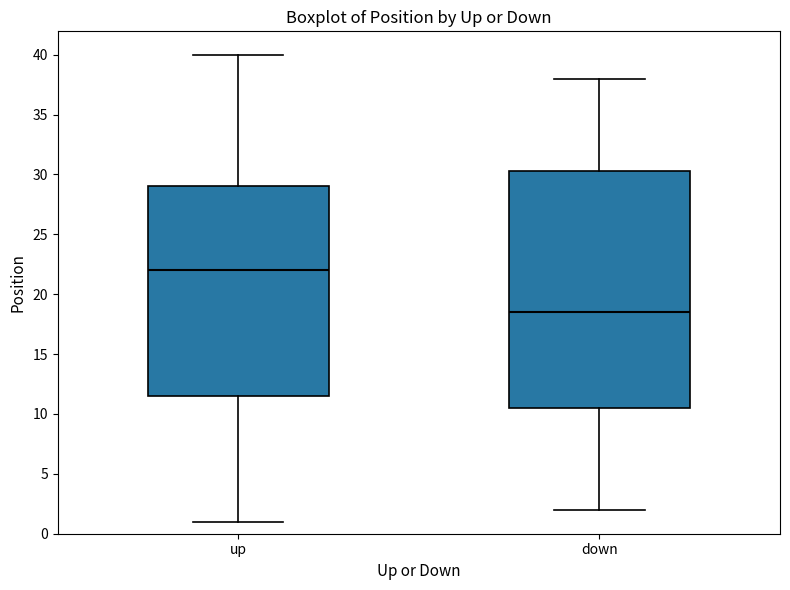

Reading left to right, transcribe this box plot: for each box, give where its median line is, the range the box spans, and where its two whiskers end, as read against the y-axis. The values are not printed on the chart, so give them approximately, as read against the axis.

up: median 22.0, box 11.5 to 29.0, whiskers 1.0 to 40.0
down: median 18.5, box 10.5 to 30.5, whiskers 2.0 to 38.0